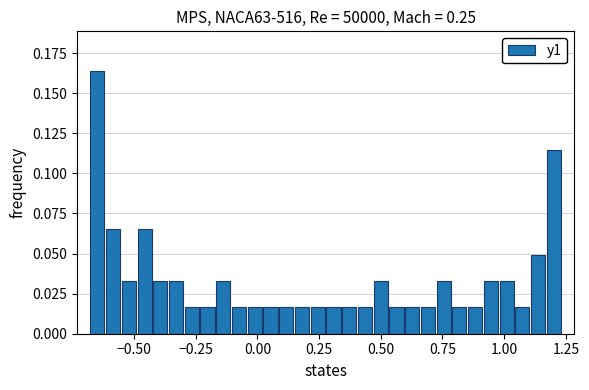

Read against the x-axis, roughly where is the centre of the tallest bar?

-0.65